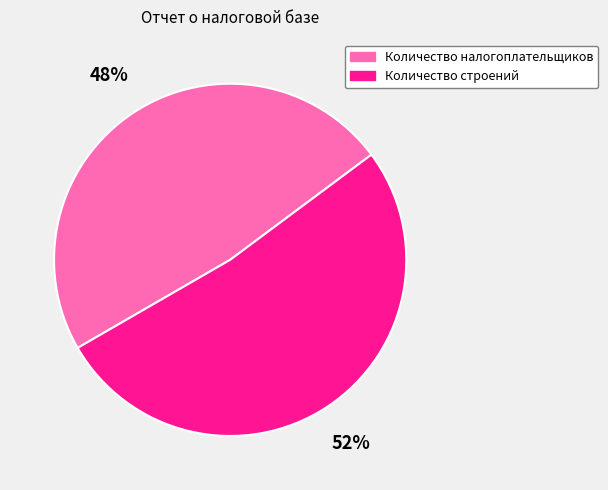

The Количество строений slice represents 52% of the pie. True or false?

True